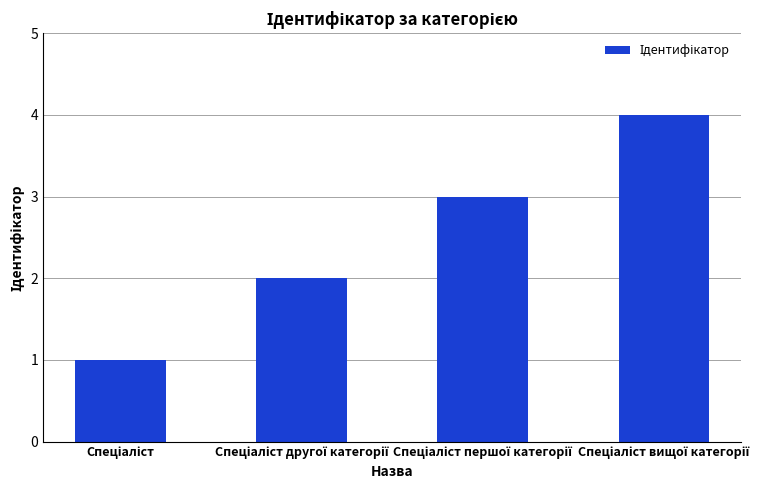

What is the sum of all values?

10